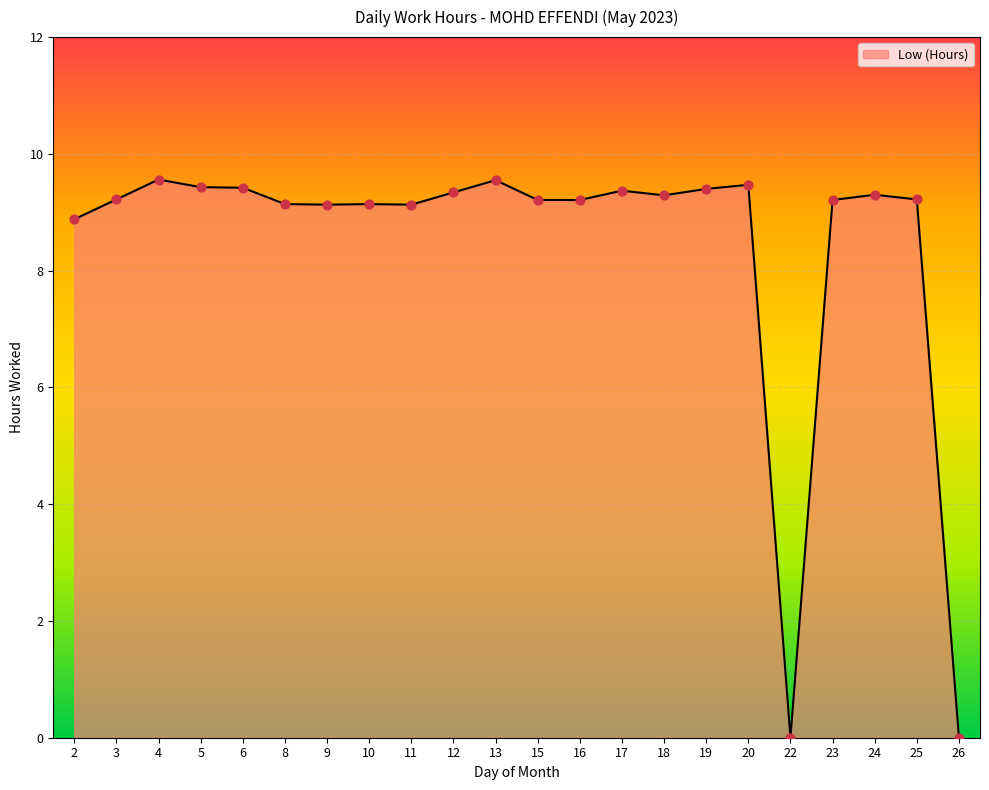

Between 12 and 22, which is larger?

12